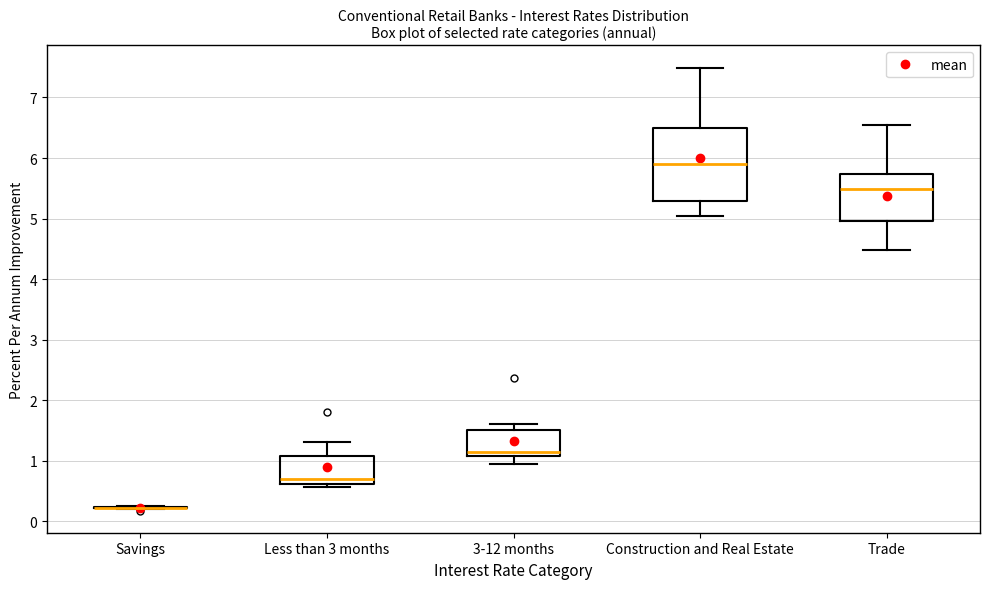

Reading left to right, transcribe this box plot: for each box, give where its median line is, the range the box spans, and where its two whiskers end, as read against the y-axis. The values are not printed on the chart, so give them approximately, as read against the axis.

Savings: box collapsed to a line at 0.2, whiskers 0.2 to 0.3
Less than 3 months: median 0.7, box 0.6 to 1.1, whiskers 0.6 (just below the box's lower edge) to 1.3
3-12 months: median 1.2, box 1.1 to 1.5, whiskers 1.0 to 1.6
Construction and Real Estate: median 5.9, box 5.3 to 6.5, whiskers 5.0 to 7.5
Trade: median 5.5, box 5.0 to 5.7, whiskers 4.5 to 6.5